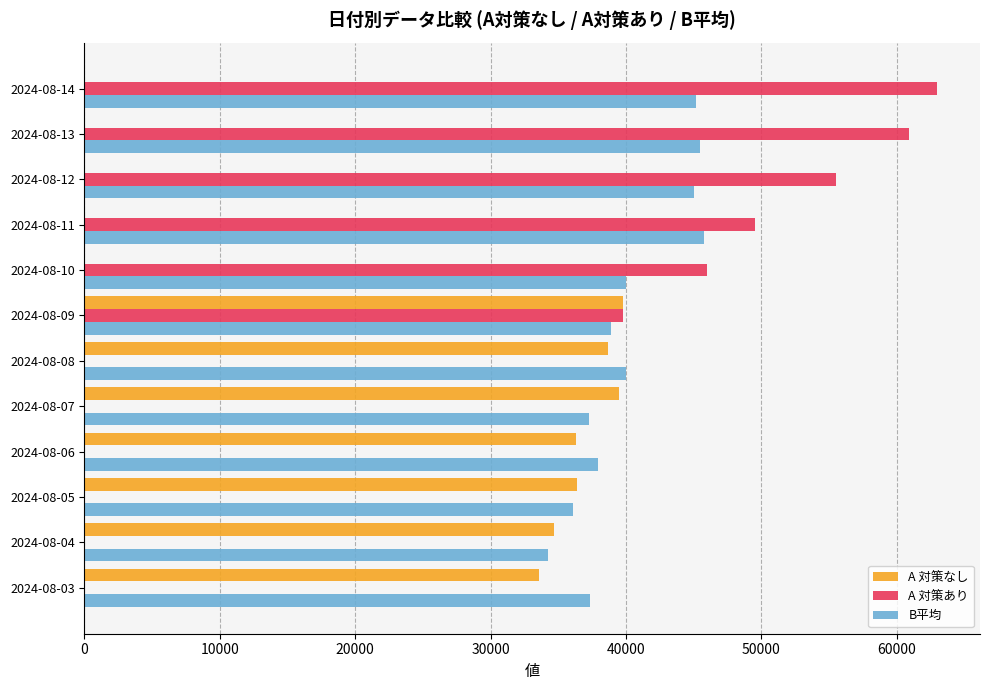

The value of B平均 at 2024-08-06 is 37907. True or false?

True